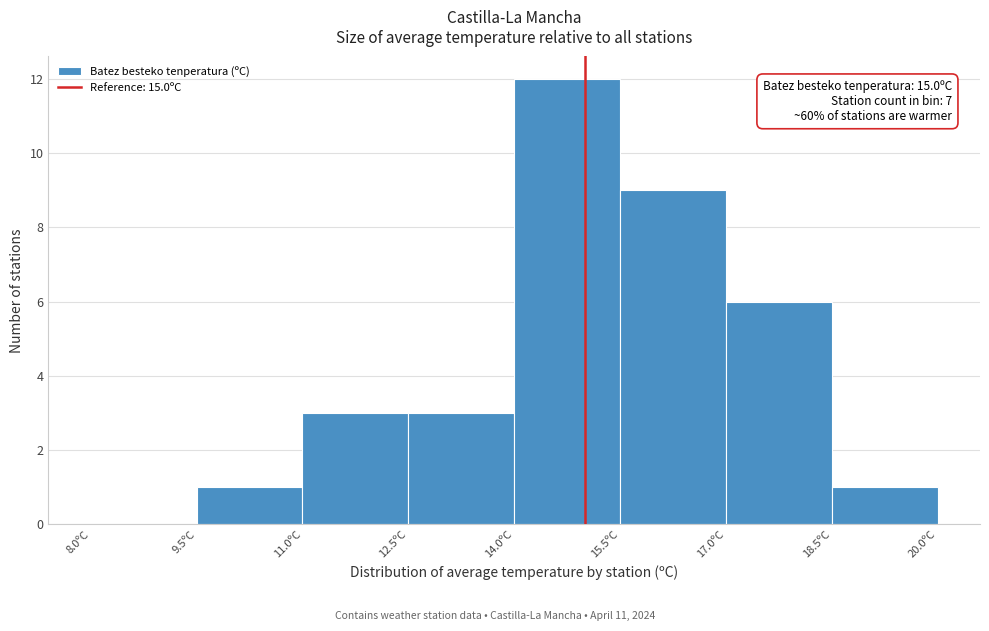

Over which range of the x-axis is the bar tallest?

14.0 to 15.5